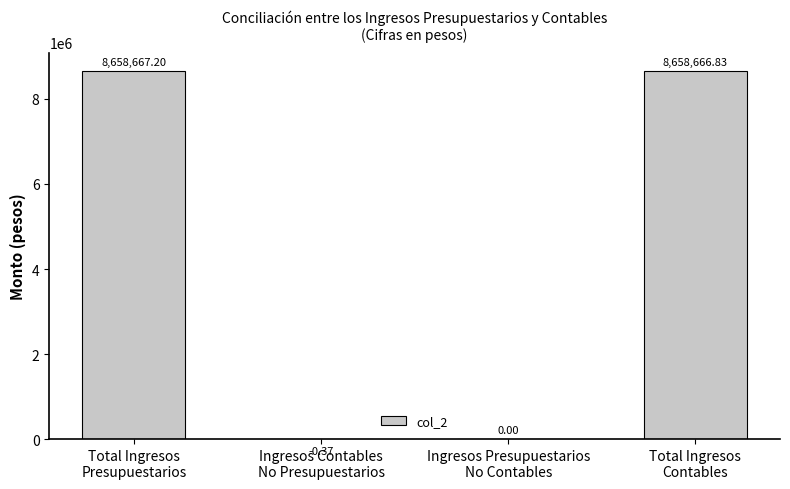

What is the sum of all values?

17317333.7